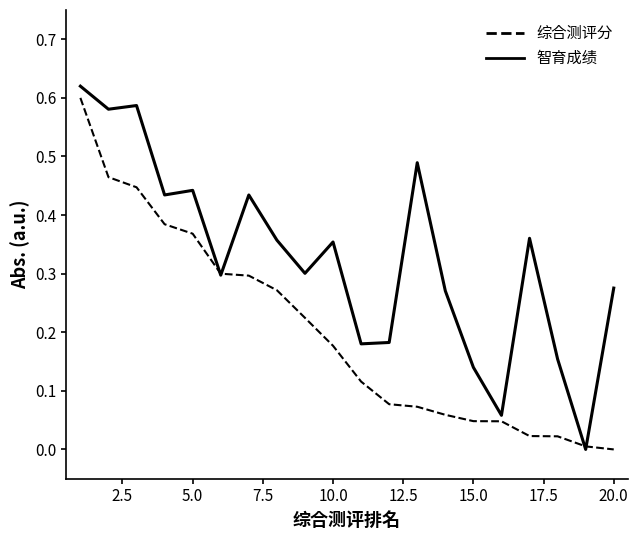

Is this an area chart (filled region under the line)?

No